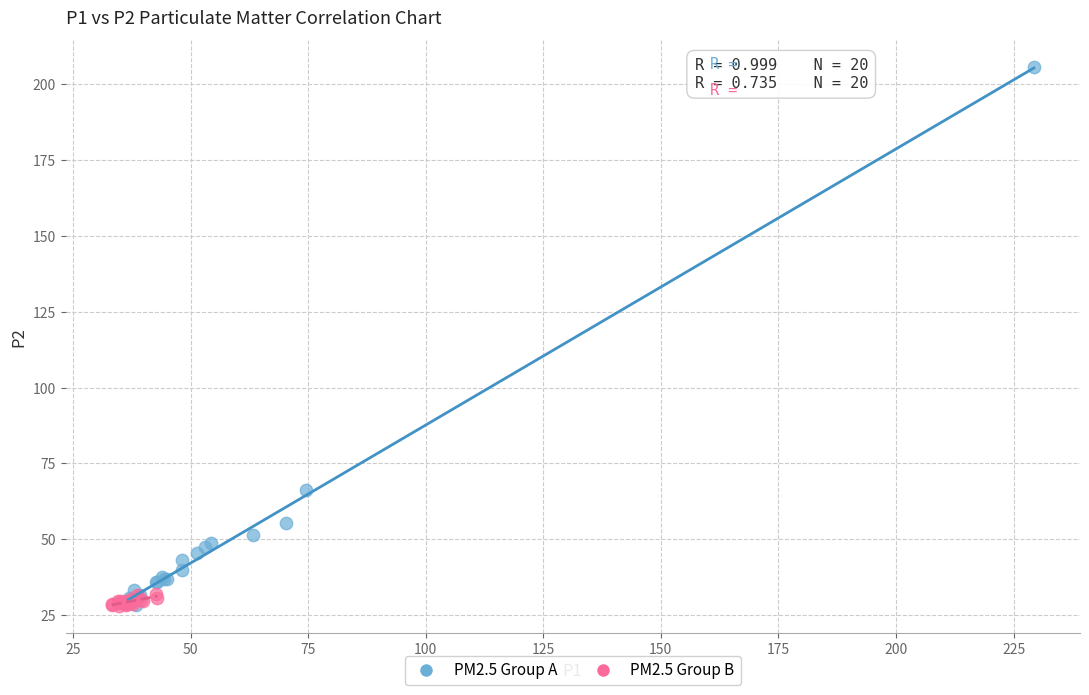

Which series has the largest Y range (max minus min)?

PM2.5 Group A